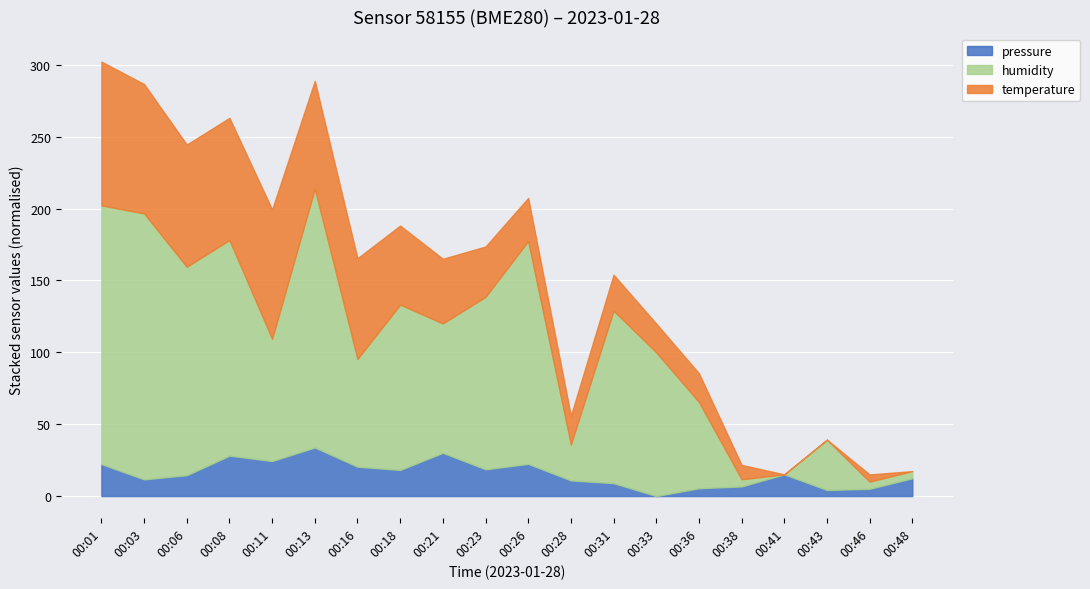

What is the highest value of the pressure series?

33.8